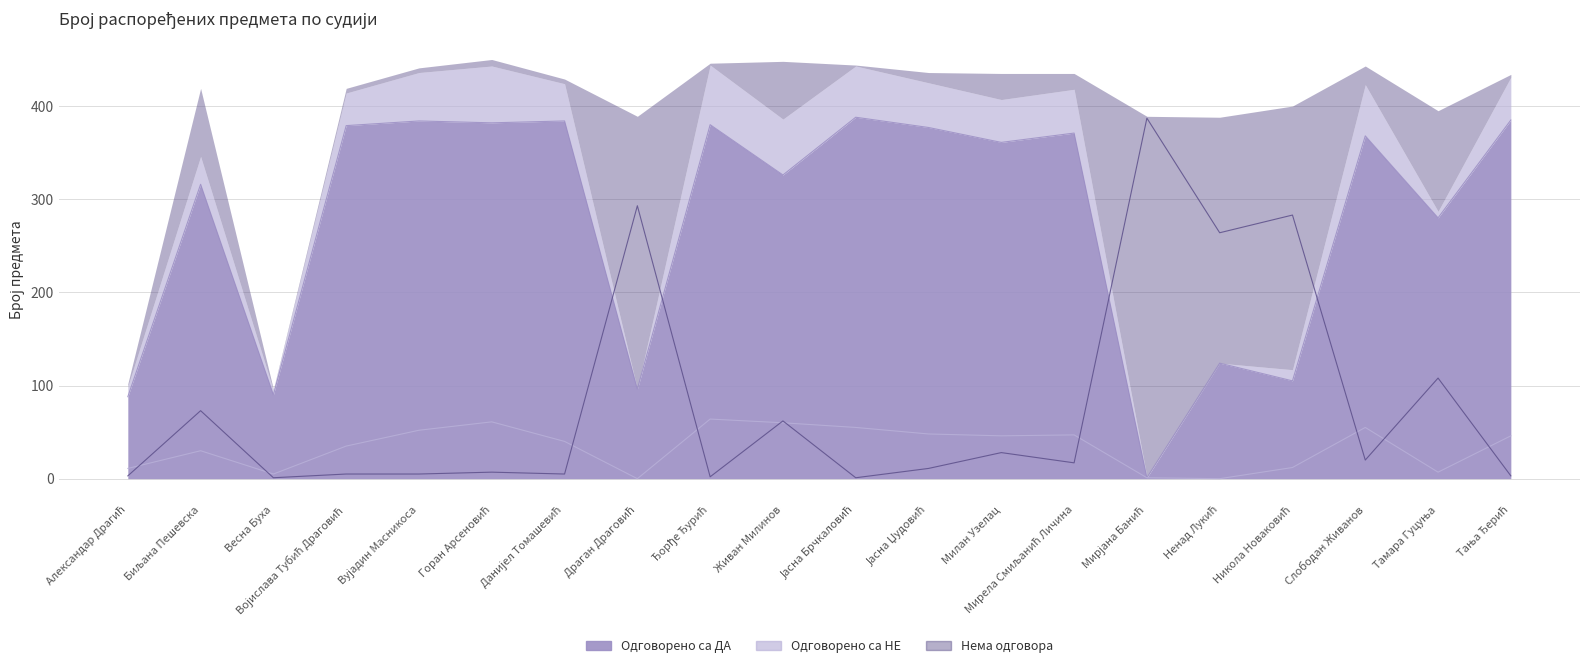

Reading left to right, list all the values displayed in this chart.

Одговорено са ДА: 88	316	90	379	384	382	384	96	380	326	388	377	361	371	1	124	105	368	280	385
Одговорено са НЕ: 11	30	5	35	52	61	40	0	64	60	55	48	46	47	1	0	12	55	7	46
Нема одговора: 3	73	1	5	5	7	5	293	2	62	1	11	28	17	387	264	283	20	108	3